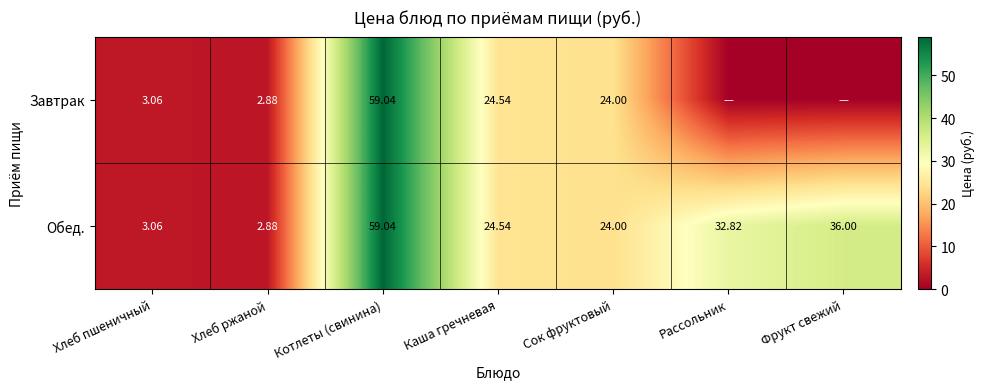

Between Фрукт свежий and Сок фруктовый, which is larger?

Сок фруктовый